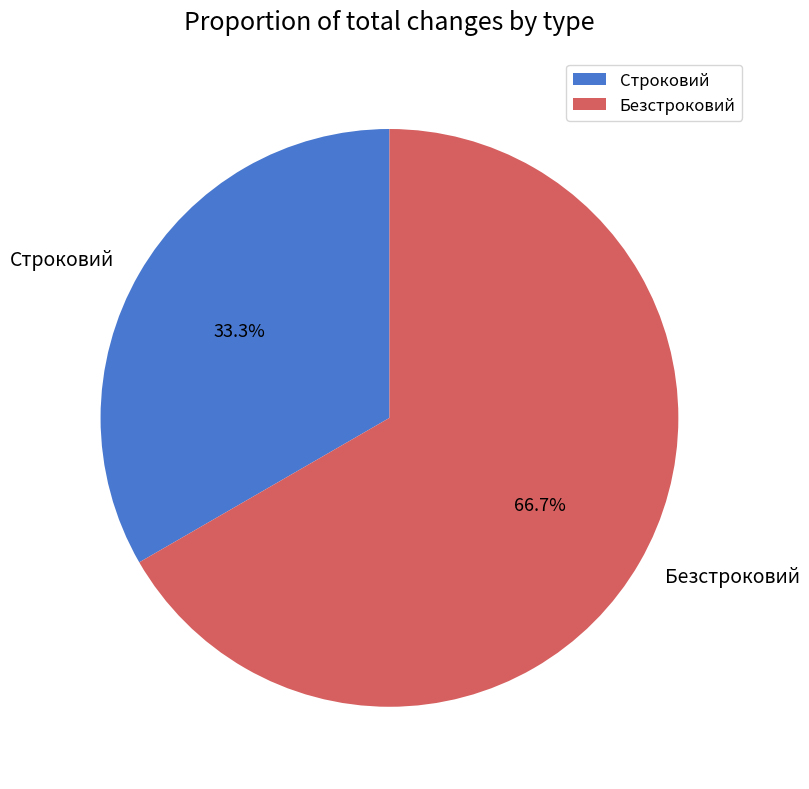

What is the smallest slice in the pie chart?

Строковий